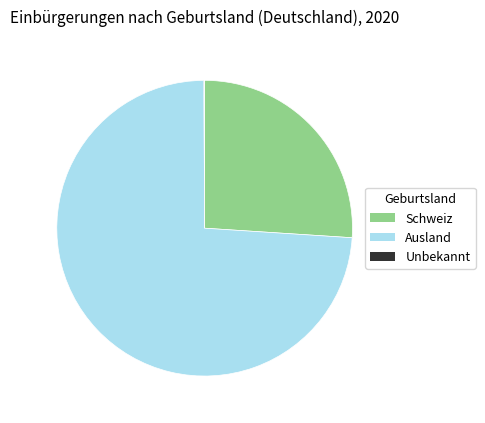

Which has a higher value, Schweiz or Ausland?

Ausland